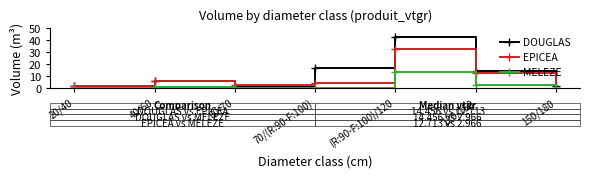

At how many categories does at least one series exceed 25?

1